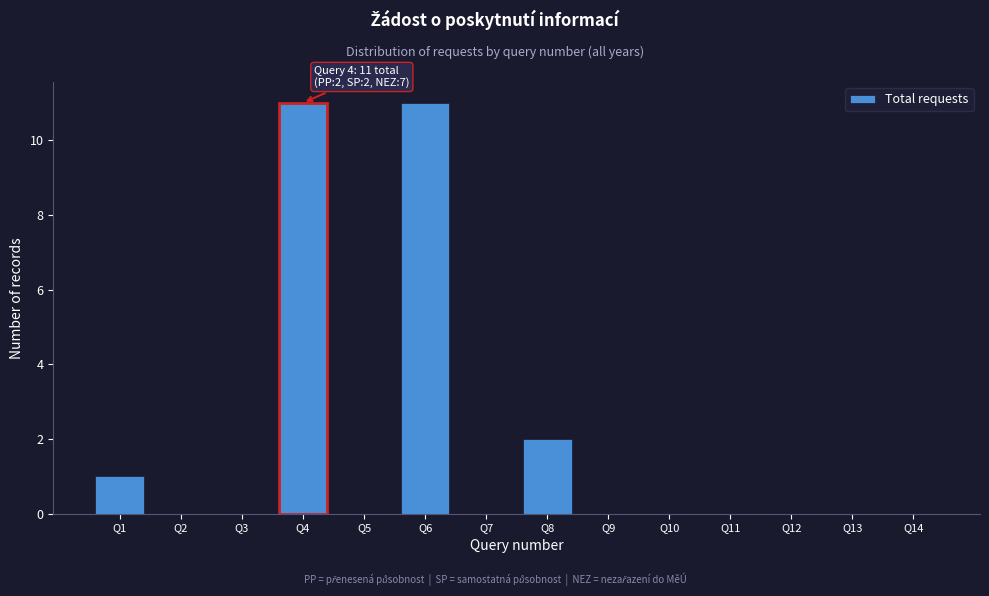

Reading left to right, transcribe all the data shown in this chart.

Q1=1	Q2=0	Q3=0	Q4=11	Q5=0	Q6=11	Q7=0	Q8=2	Q9=0	Q10=0	Q11=0	Q12=0	Q13=0	Q14=0